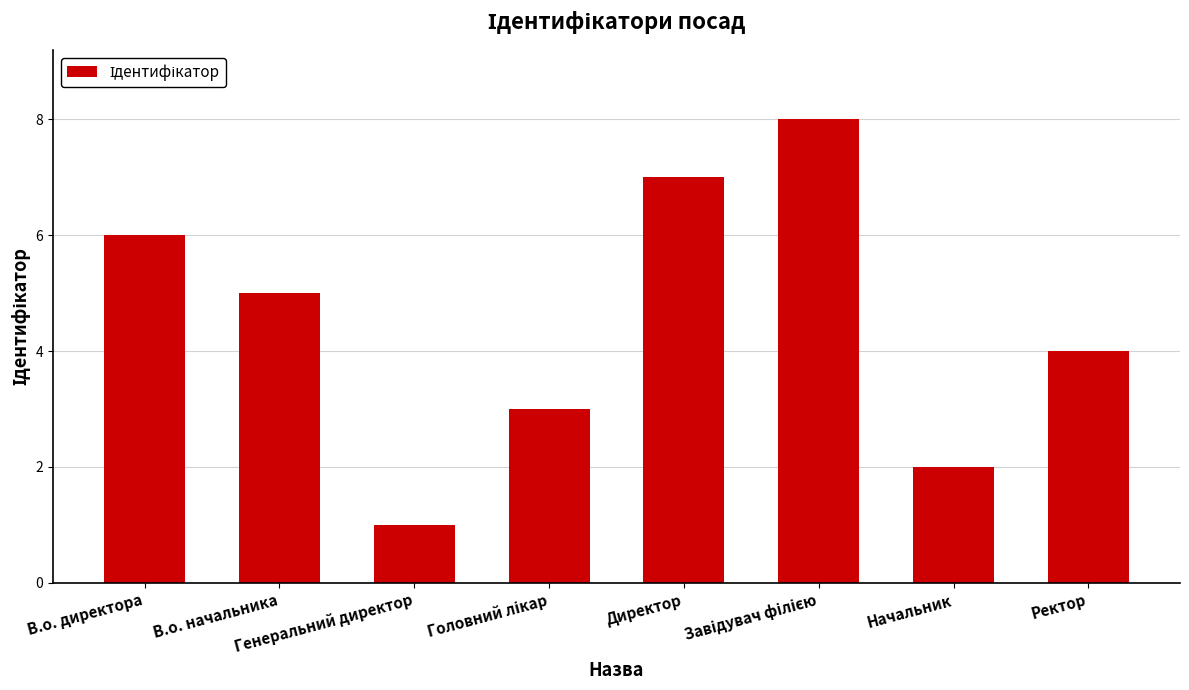

What is the maximum value shown in the chart?

8